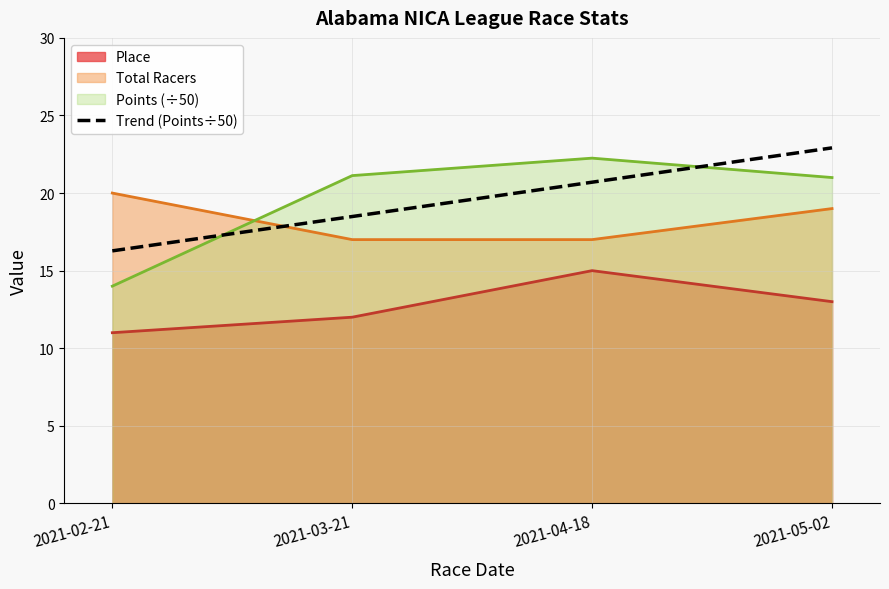

True or false: there are more than 2 points higher than both neighbors.

False